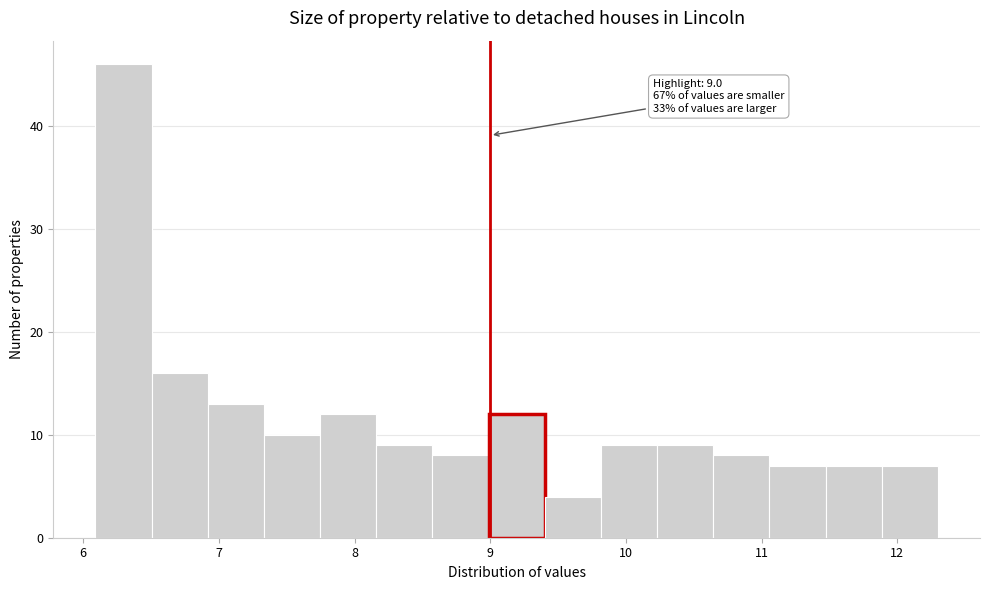

Which range on the x-axis has the tallest bar?

6.1 to 6.5